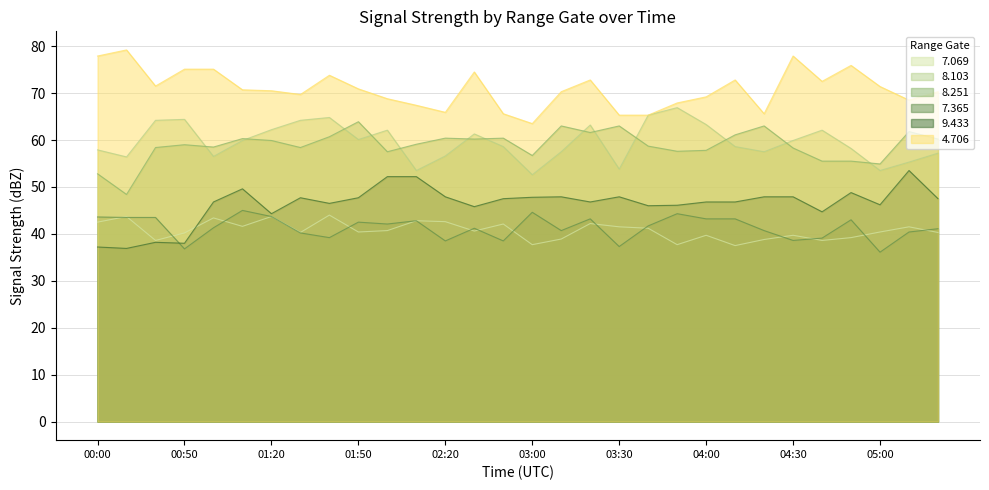

Is it true that 8.251 equals 86.8 at 00:10?

False